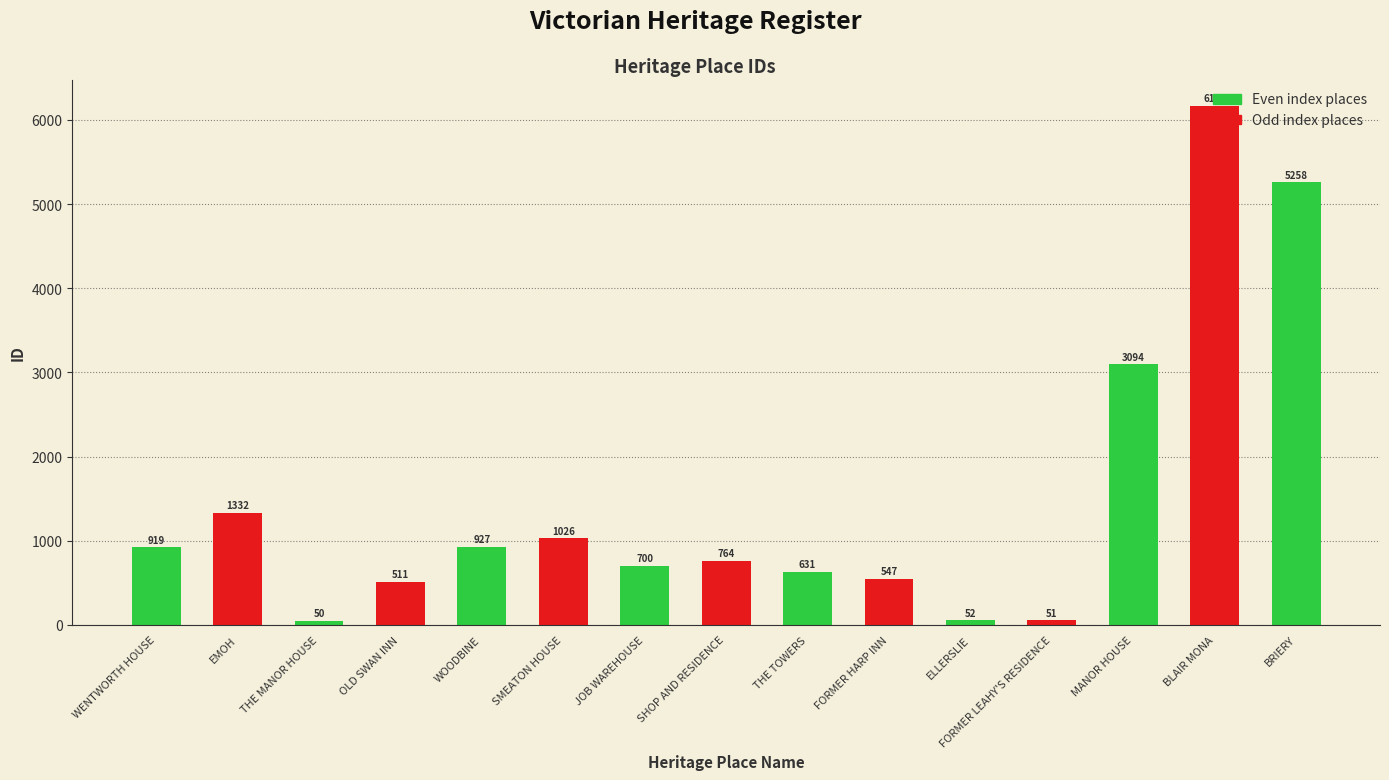

What is the label of the 7th bar from the right?

THE TOWERS